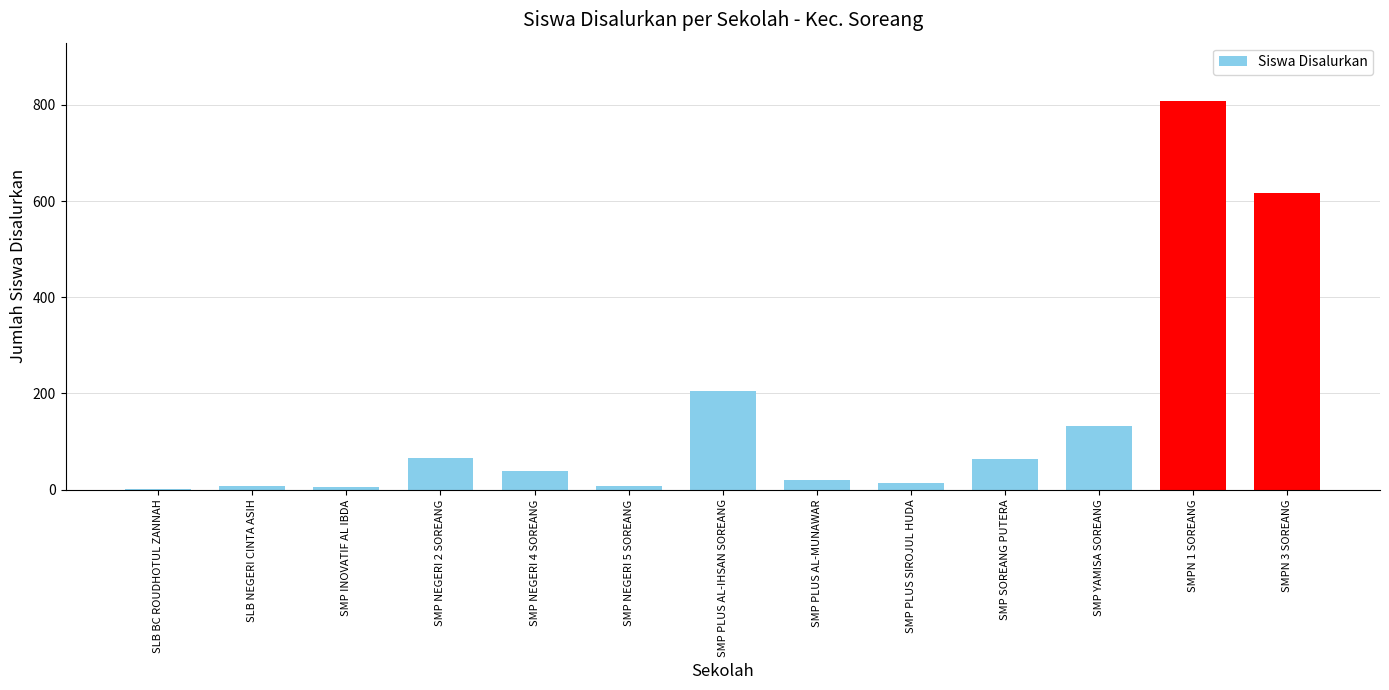

True or false: the data shows 19 at SMP PLUS AL-MUNAWAR.

True